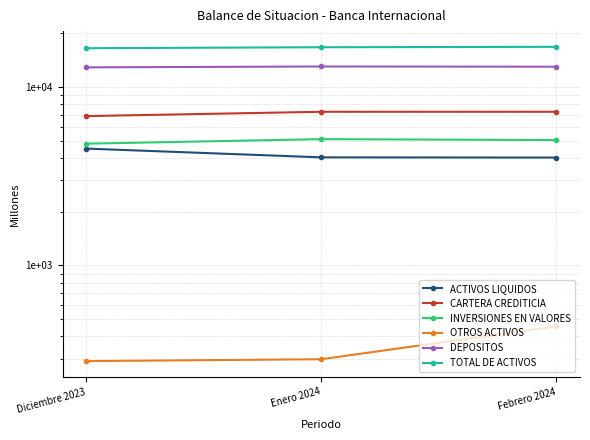

True or false: DEPOSITOS has a value of 12975.9 at Febrero 2024.

True